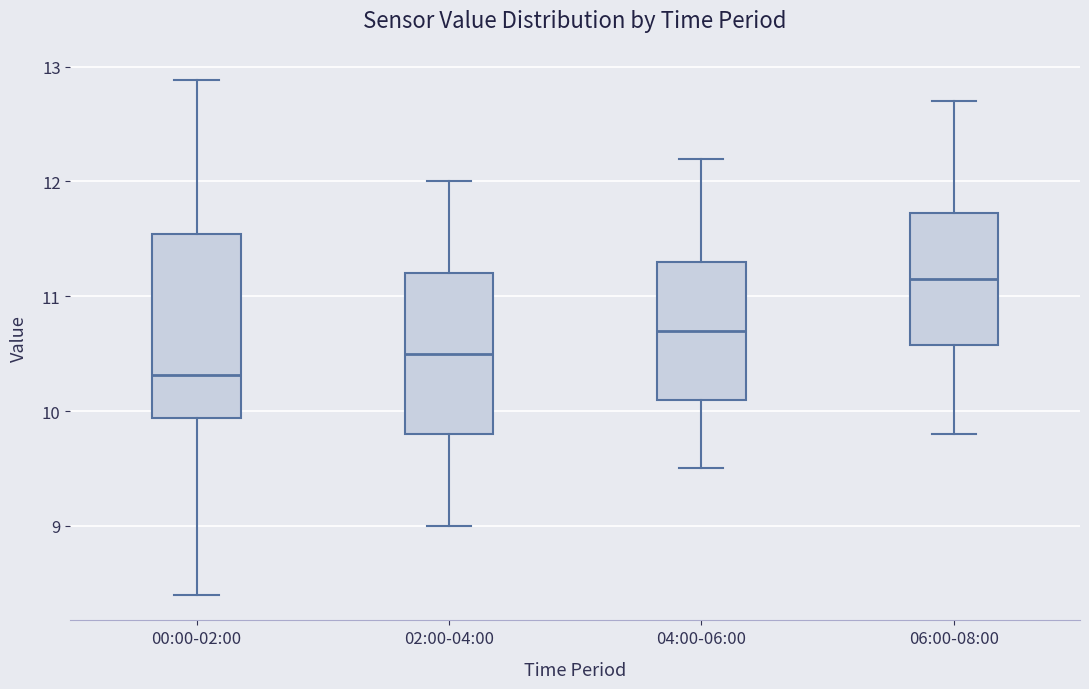

Reading left to right, read every box against the y-axis: the position of its median line, the range the box covers, and the ends of its whiskers. The values are not printed on the chart, so give them approximately, as read against the axis.

00:00-02:00: median 10.3, box 9.9 to 11.5, whiskers 8.4 to 12.9
02:00-04:00: median 10.5, box 9.8 to 11.2, whiskers 9.0 to 12.0
04:00-06:00: median 10.7, box 10.1 to 11.3, whiskers 9.5 to 12.2
06:00-08:00: median 11.2, box 10.6 to 11.7, whiskers 9.8 to 12.7